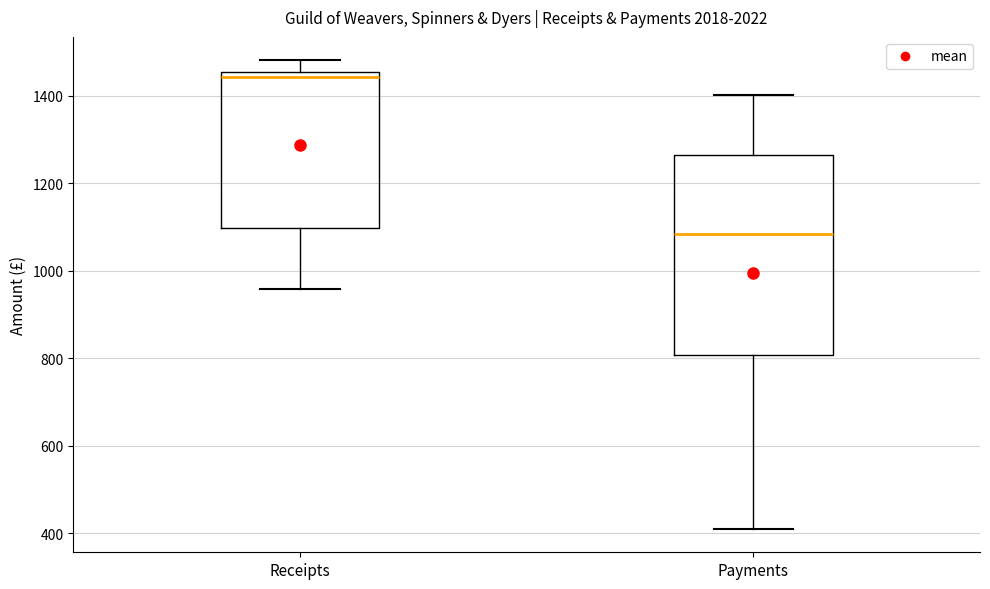

Where does the lower whisker of the box for Receipts end on the y-axis? The values are not printed on the chart, so give them approximately, as read against the axis.

960